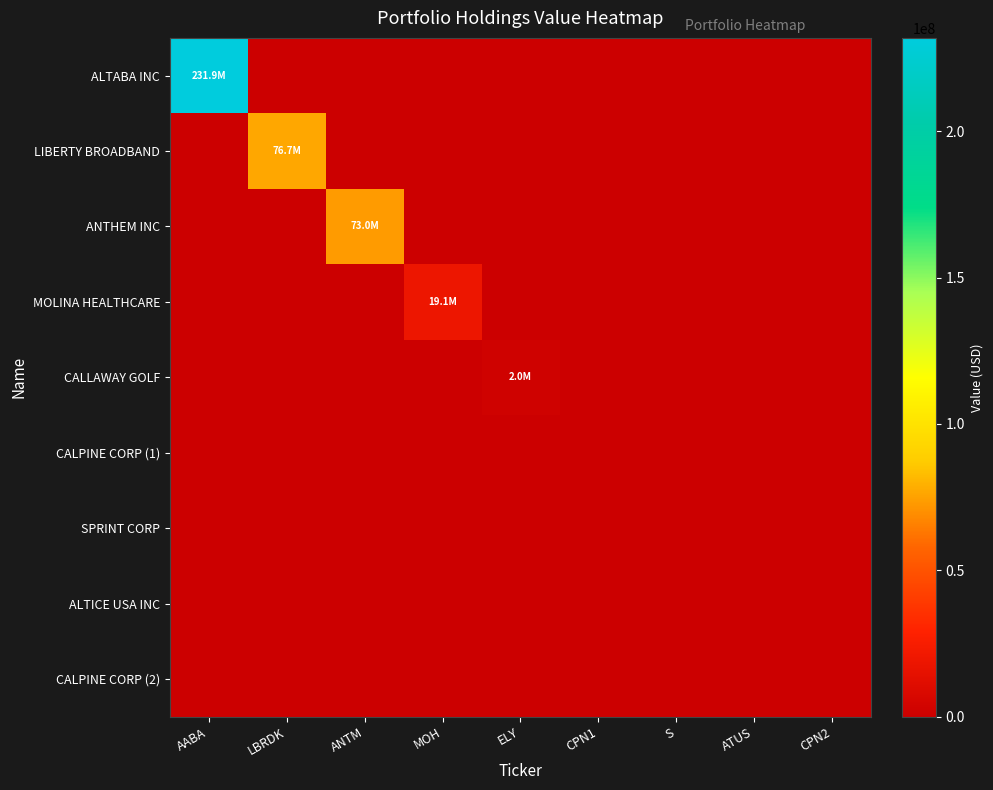

Reading left to right, extract all data points from this chart.

ALTABA INC: AABA=231930000	LBRDK=0	ANTM=0	MOH=0	ELY=0	CPN1=0	S=0	ATUS=0	CPN2=0
LIBERTY BROADBAND: AABA=0	LBRDK=76654000	ANTM=0	MOH=0	ELY=0	CPN1=0	S=0	ATUS=0	CPN2=0
ANTHEM INC: AABA=0	LBRDK=0	ANTM=73021000	MOH=0	ELY=0	CPN1=0	S=0	ATUS=0	CPN2=0
MOLINA HEALTHCARE: AABA=0	LBRDK=0	ANTM=0	MOH=19104000	ELY=0	CPN1=0	S=0	ATUS=0	CPN2=0
CALLAWAY GOLF: AABA=0	LBRDK=0	ANTM=0	MOH=0	ELY=1961000	CPN1=0	S=0	ATUS=0	CPN2=0
CALPINE CORP (1): AABA=0	LBRDK=0	ANTM=0	MOH=0	ELY=0	CPN1=0	S=0	ATUS=0	CPN2=0
SPRINT CORP: AABA=0	LBRDK=0	ANTM=0	MOH=0	ELY=0	CPN1=0	S=0	ATUS=0	CPN2=0
ALTICE USA INC: AABA=0	LBRDK=0	ANTM=0	MOH=0	ELY=0	CPN1=0	S=0	ATUS=0	CPN2=0
CALPINE CORP (2): AABA=0	LBRDK=0	ANTM=0	MOH=0	ELY=0	CPN1=0	S=0	ATUS=0	CPN2=0